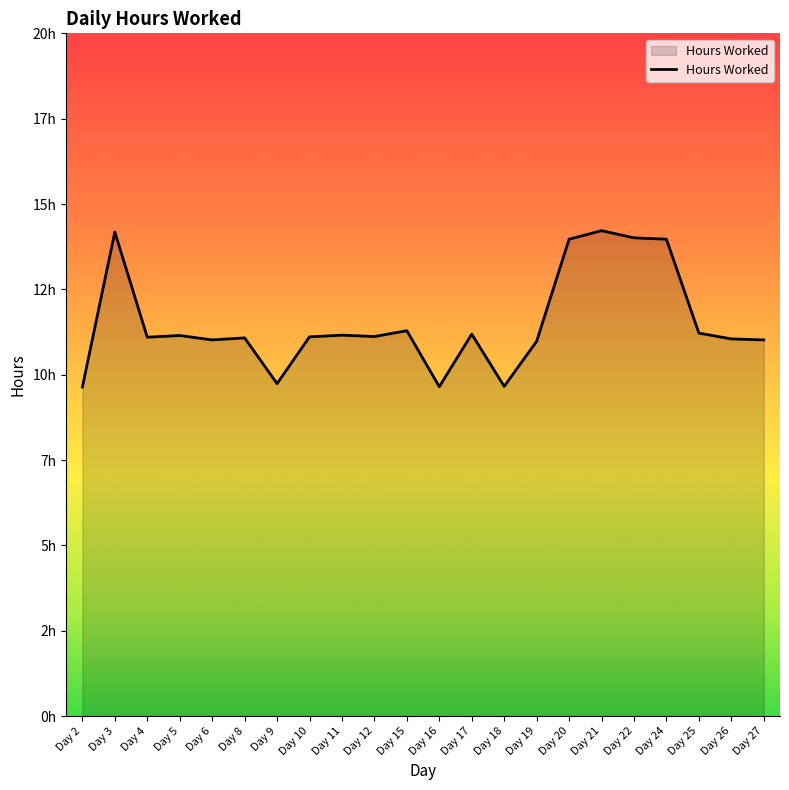

Does the chart have visible grid lines?

No